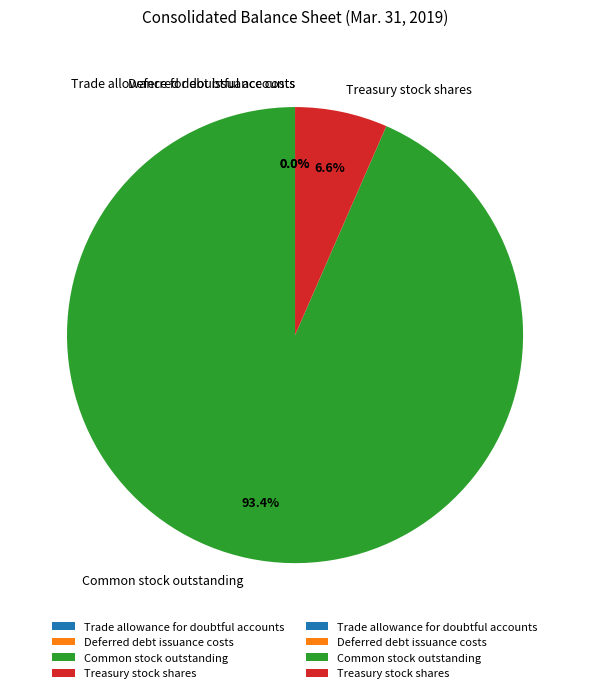

Which category has the biggest portion of the pie?

Common stock outstanding